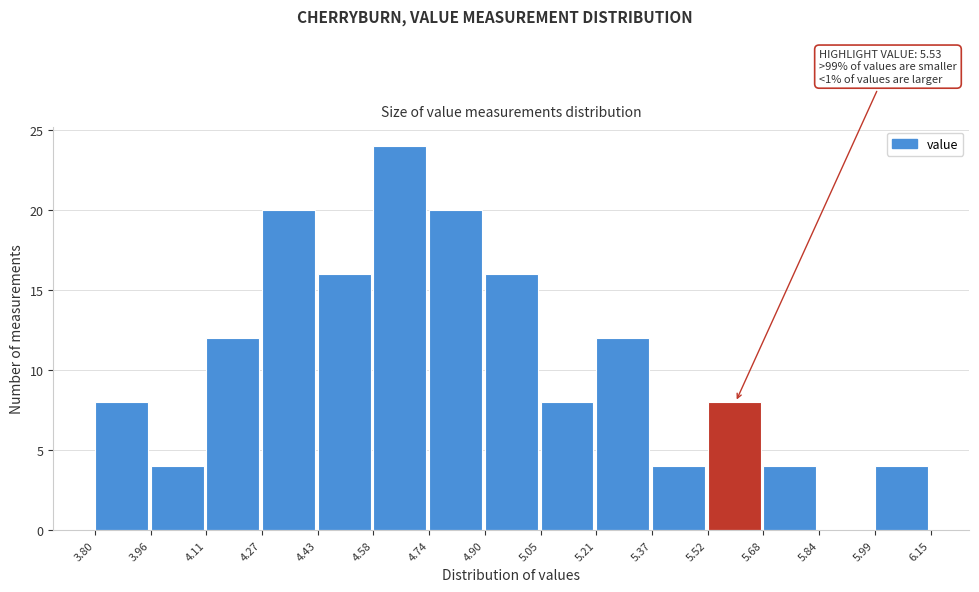

Which range on the x-axis has the tallest bar?

4.58 to 4.74